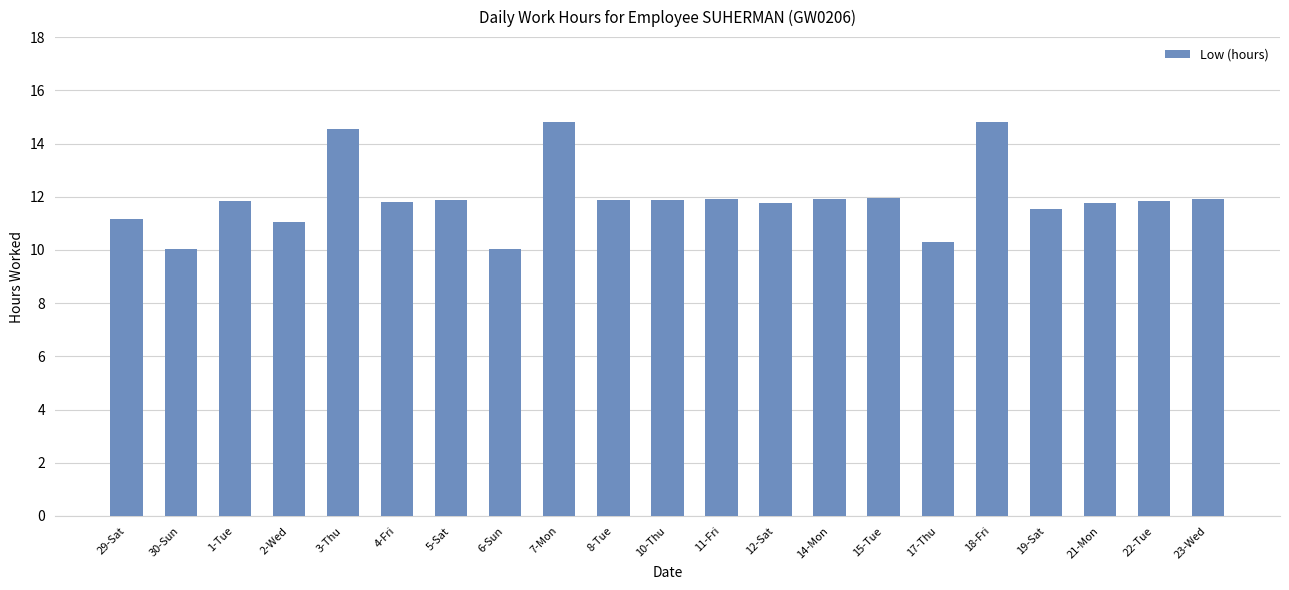

What is the maximum value shown in the chart?

14.8